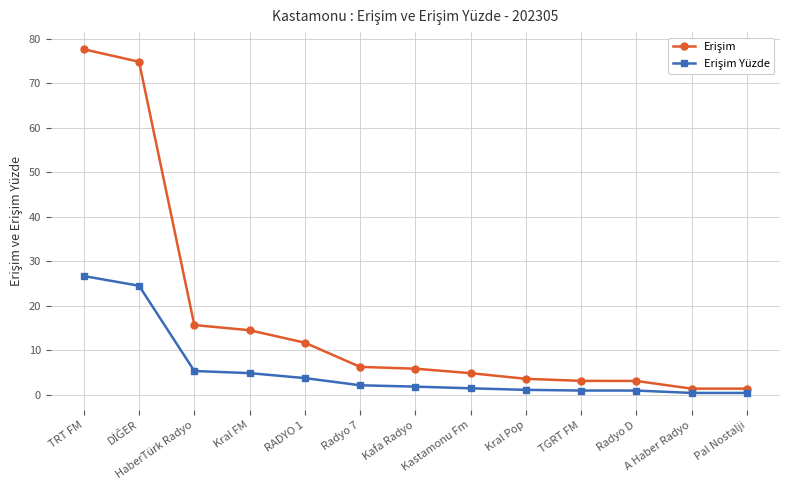

What position from the right is Kral FM?

10